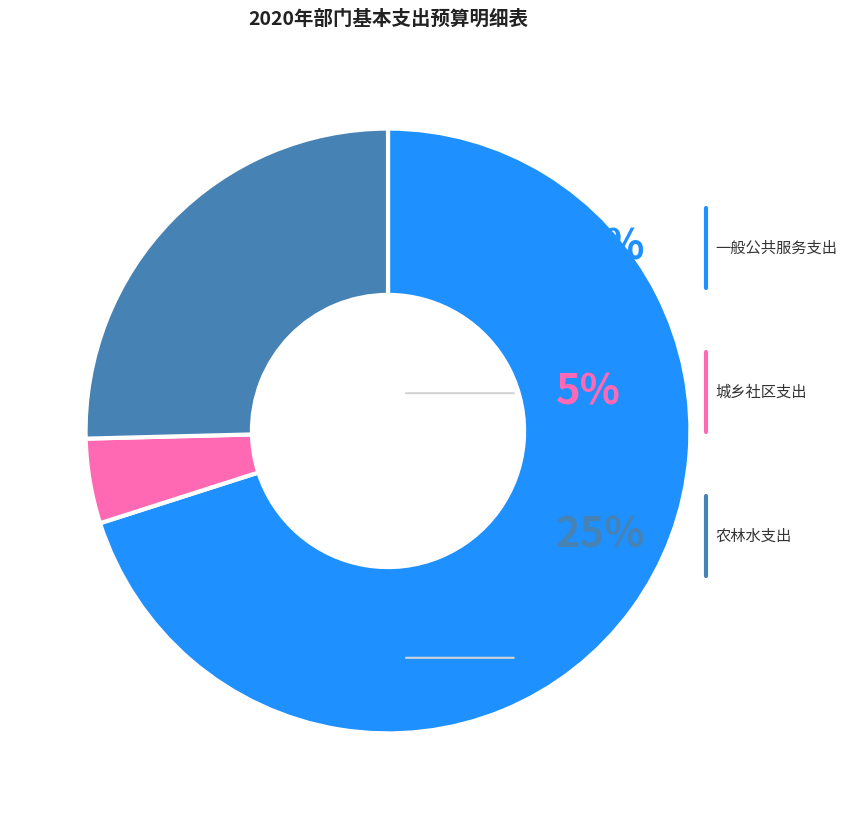

Is there any slice that represents more than half of the pie?

Yes